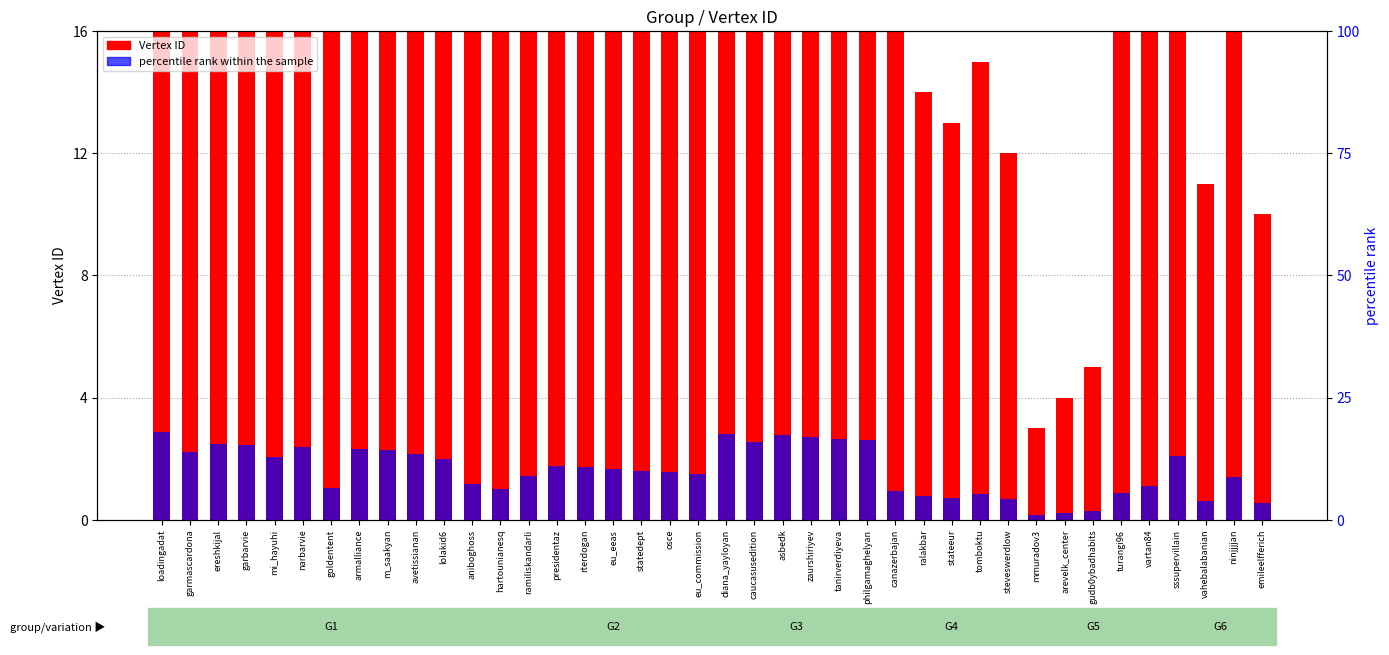

What is the value of the 10th bar from the left?

39